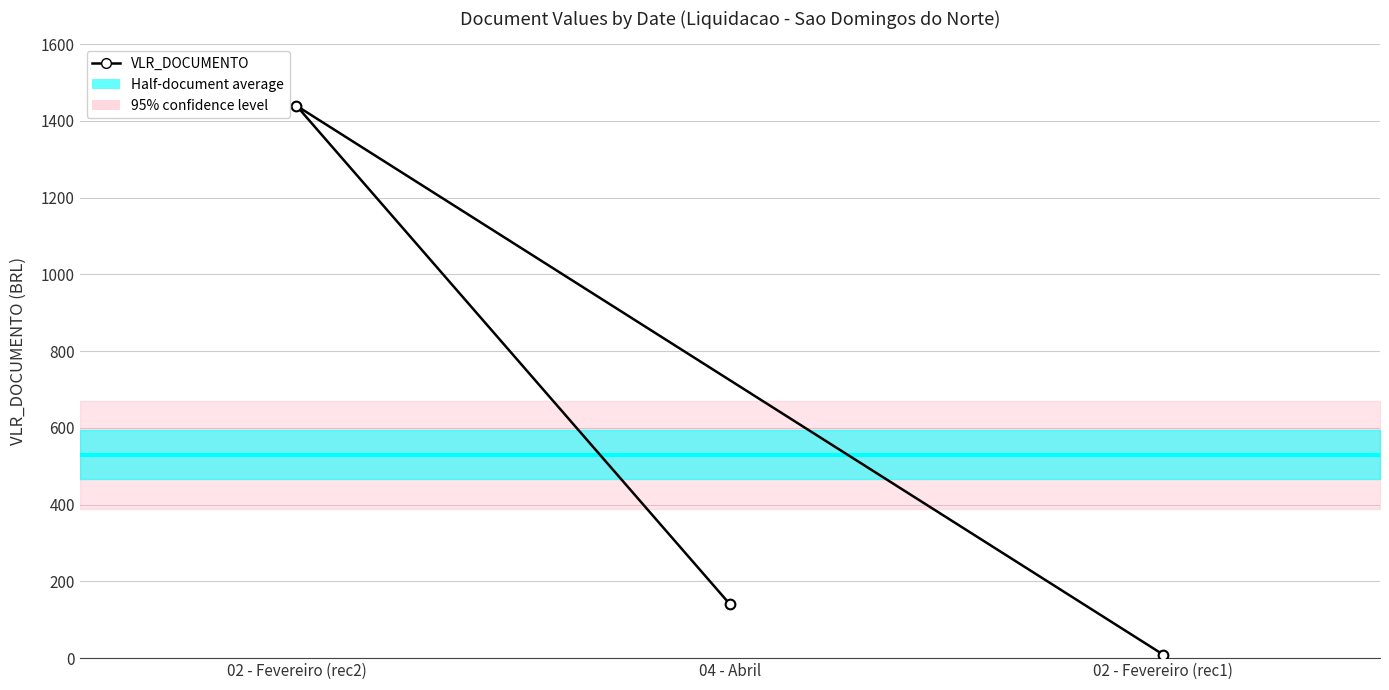

List the labels in order of value, smallest first.

02 - Fevereiro (rec1), 04 - Abril, 02 - Fevereiro (rec2)